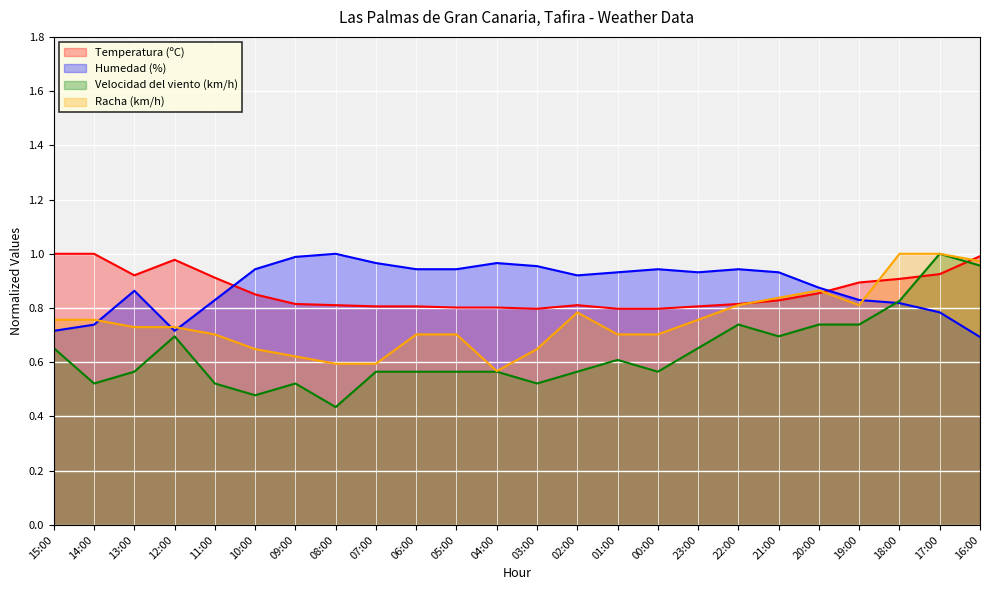

What position from the right is 04:00?

13